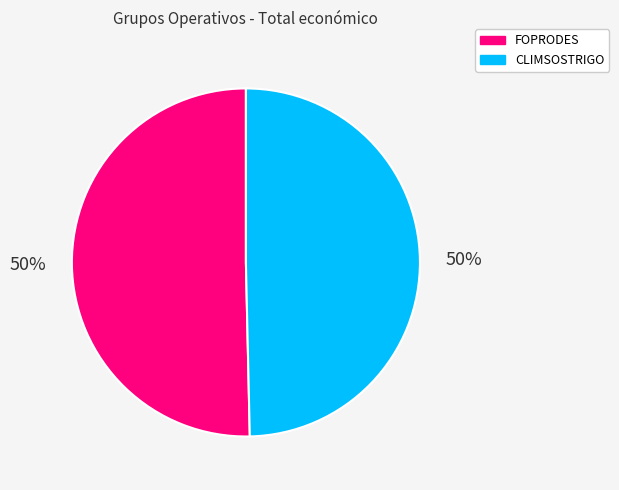

How many segments does this pie chart have?

2